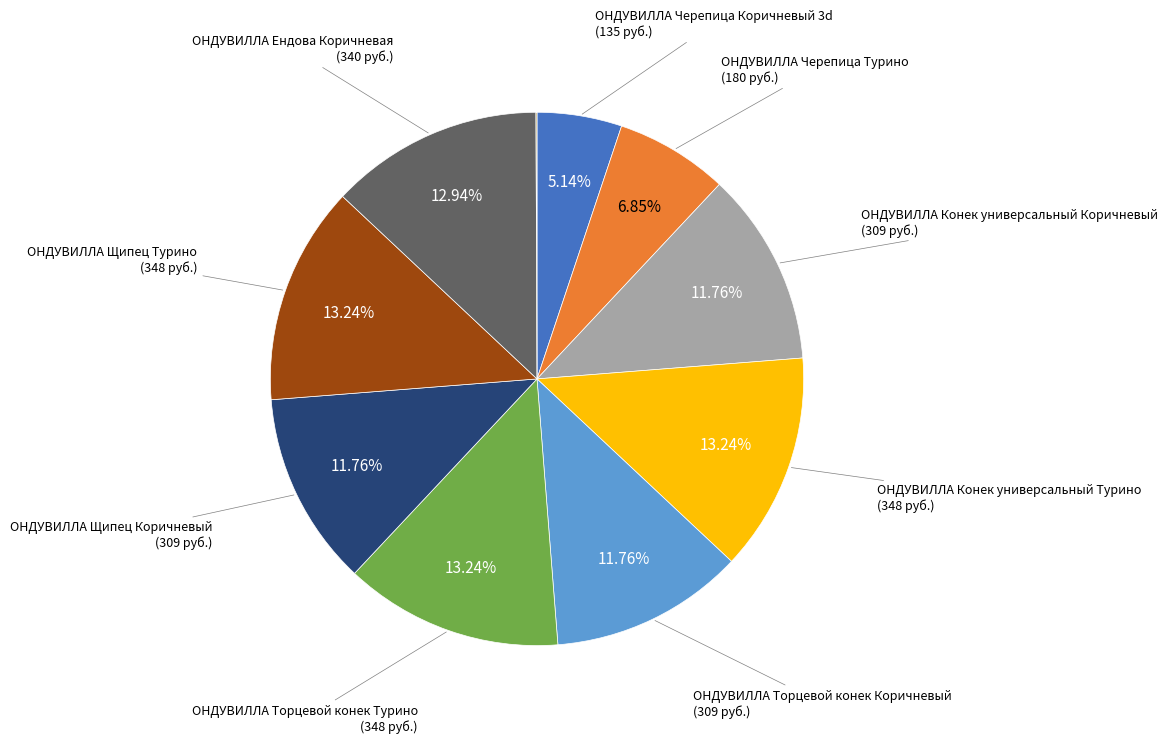

Is there any slice that represents more than half of the pie?

No